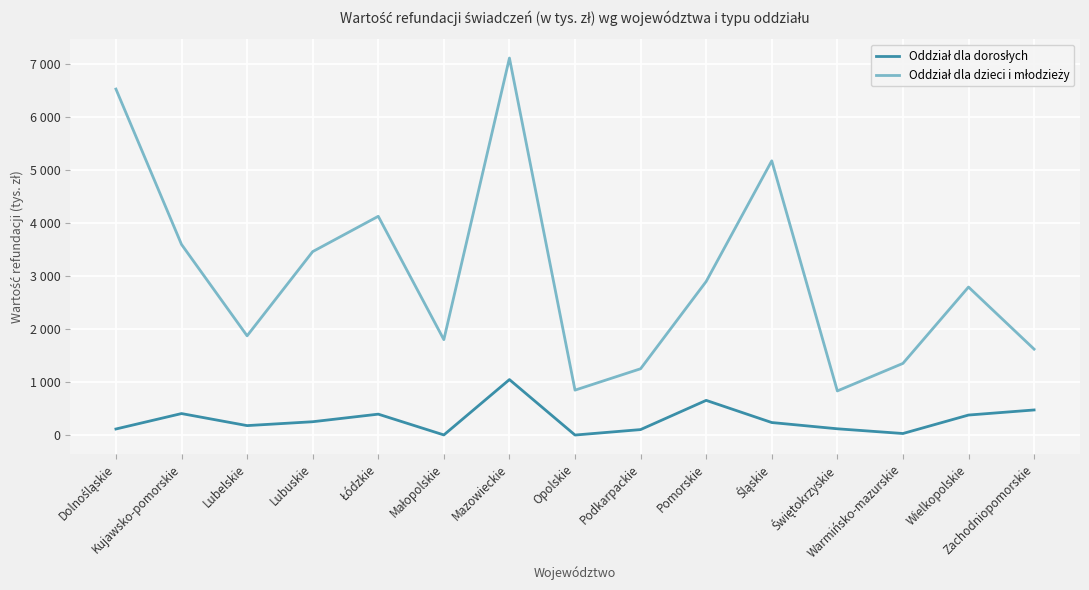

Rank the categories by Oddział dla dorosłych value from lowest to highest.

Opolskie, Małopolskie, Warmińsko-mazurskie, Podkarpackie, Dolnośląskie, Świętokrzyskie, Lubelskie, Śląskie, Lubuskie, Wielkopolskie, Łódzkie, Kujawsko-pomorskie, Zachodniopomorskie, Pomorskie, Mazowieckie